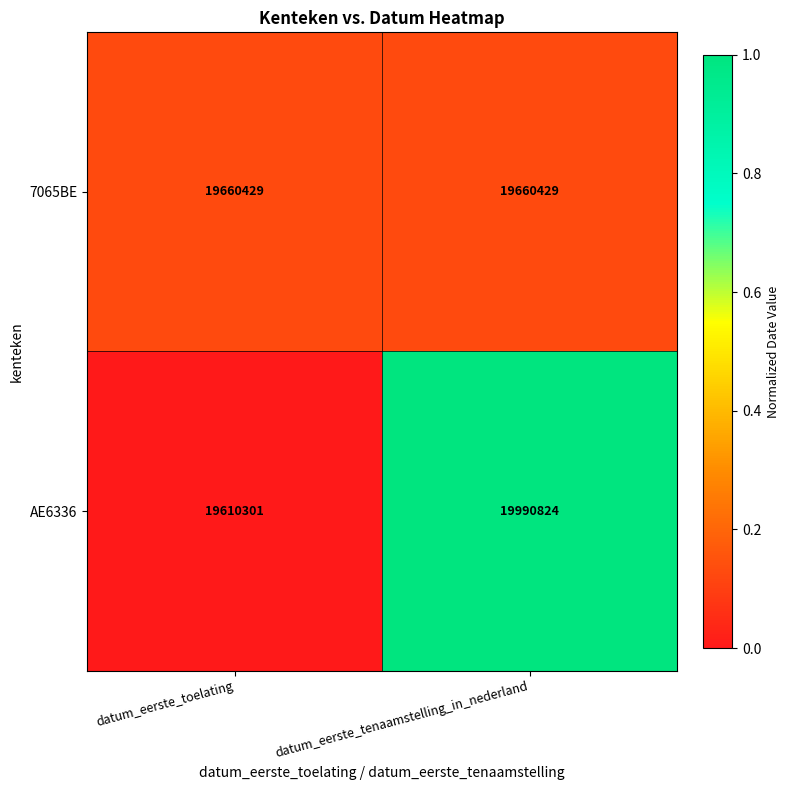

What is the maximum value for AE6336?

19990824